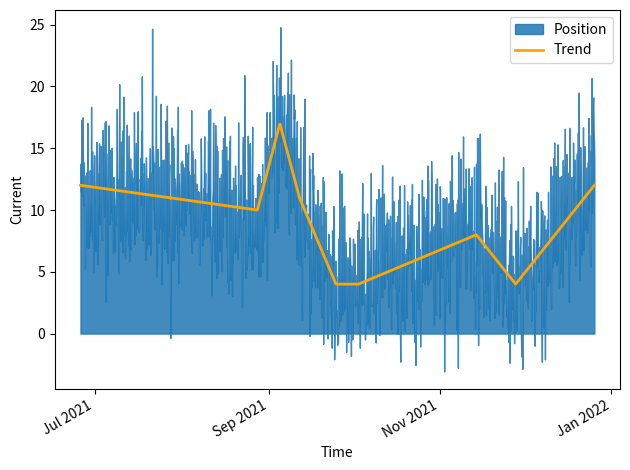

How many interior local peaks (higher than both neighbors) does the data have?

2